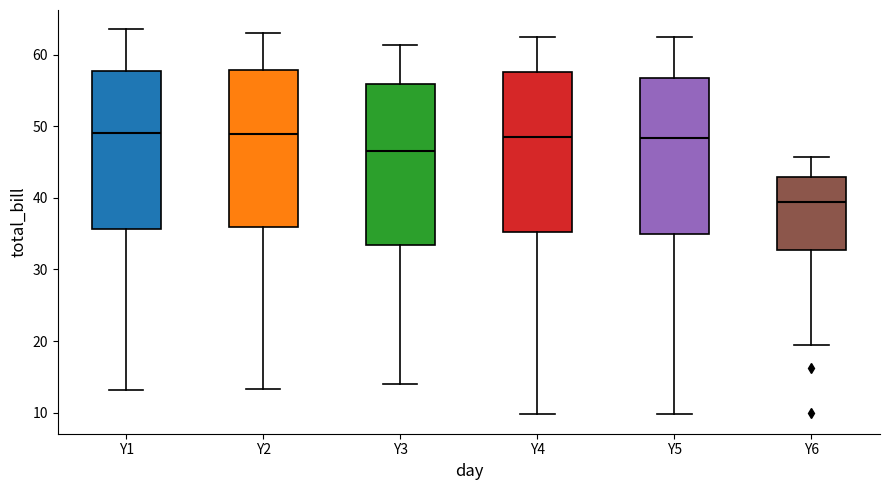

Reading left to right, transcribe this box plot: for each box, give where its median line is, the range the box spans, and where its two whiskers end, as read against the y-axis. The values are not printed on the chart, so give them approximately, as read against the axis.

Y1: median 49, box 36 to 58, whiskers 13 to 64
Y2: median 49, box 36 to 58, whiskers 13 to 63
Y3: median 46, box 33 to 56, whiskers 14 to 61
Y4: median 48, box 35 to 58, whiskers 10 to 63
Y5: median 48, box 35 to 57, whiskers 10 to 63
Y6: median 39, box 33 to 43, whiskers 19 to 46